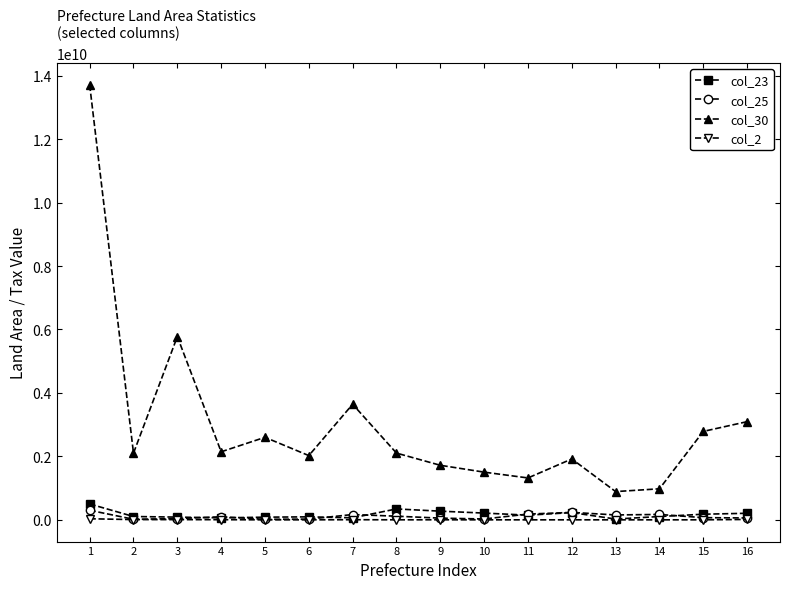

True or false: col_23 and col_30 intersect in this chart.

False